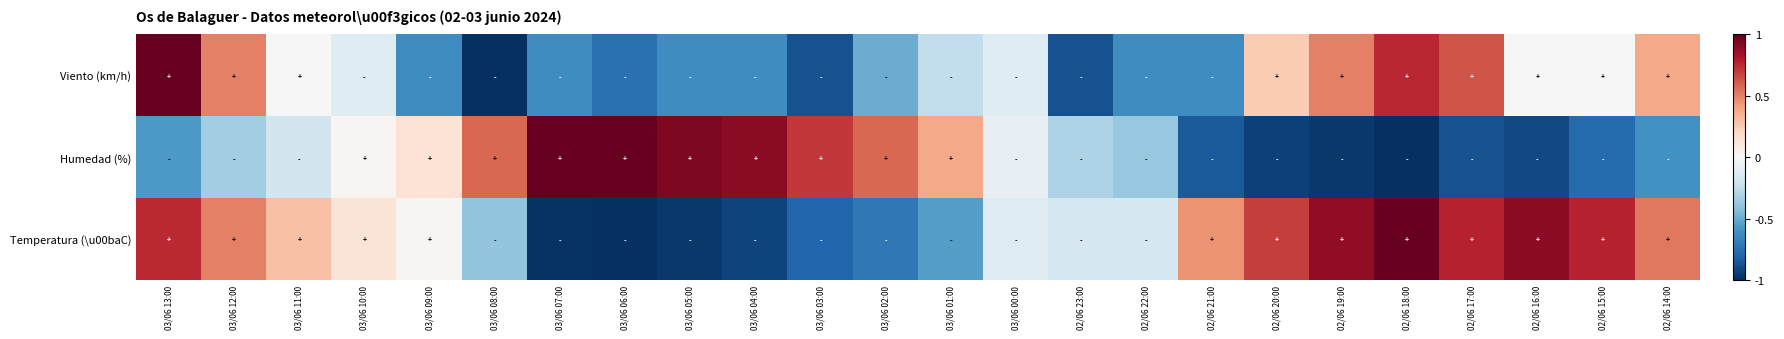

At which category does the chart reach its peak across all series?

02/06 18:00